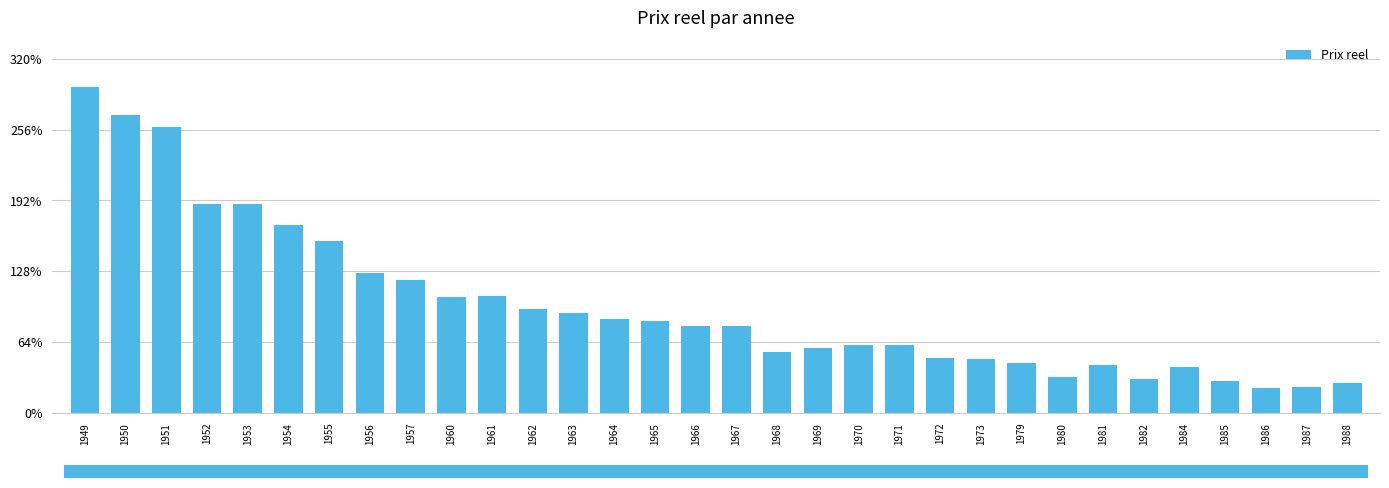

What is the difference between the values at 1963 and 1970?

0.3